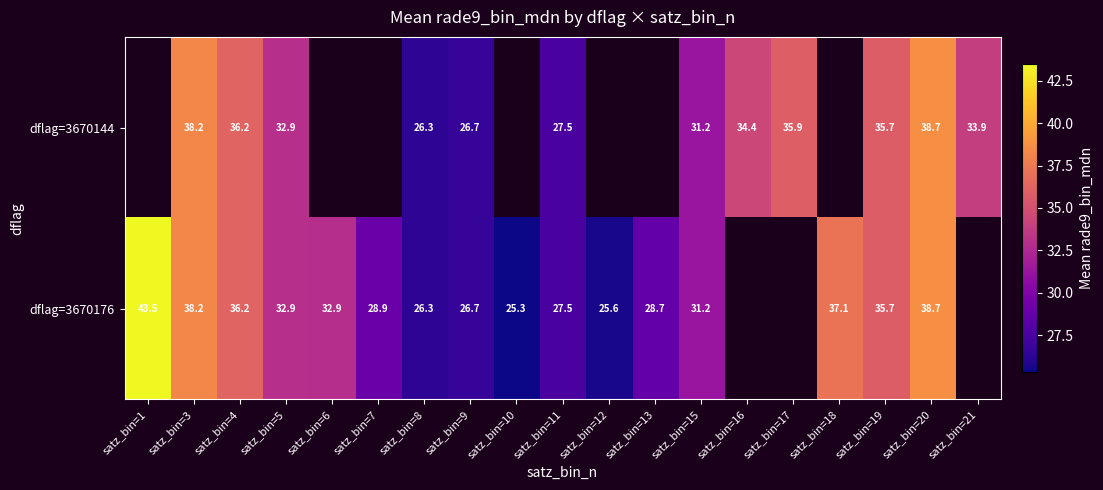

Is the value of dflag=3670176 at satz_bin=10 greater than the value of dflag=3670144 at satz_bin=21?

No